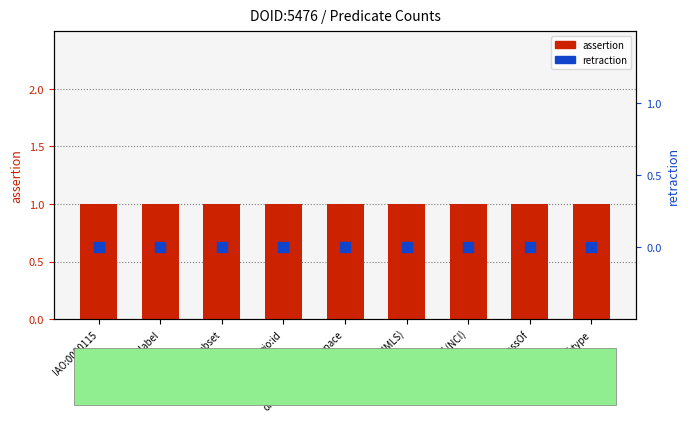

Is the value of assertion at oio:id greater than the value of retraction at oio:hasOBONamespace?

Yes